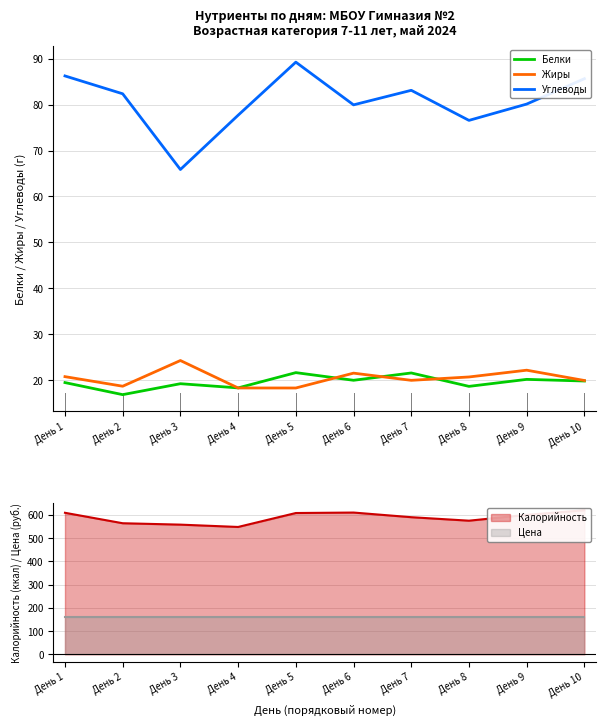

What is the maximum value shown in the chart?

89.3